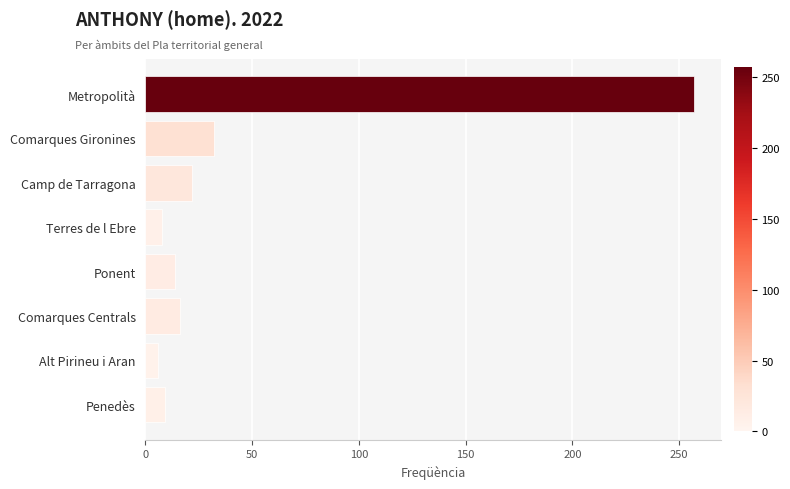

The chart shows a value of 6 at Alt Pirineu i Aran. True or false?

True